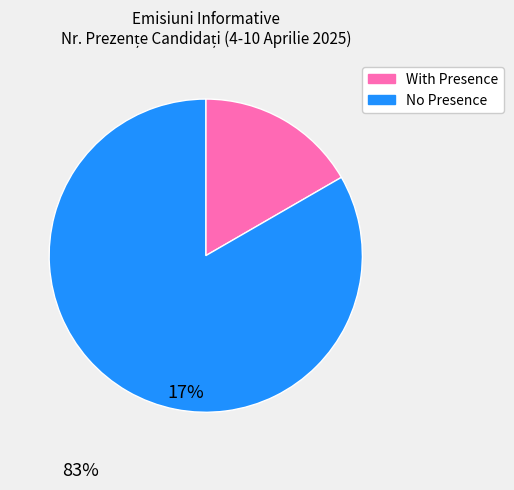

Does any single category account for the majority?

Yes